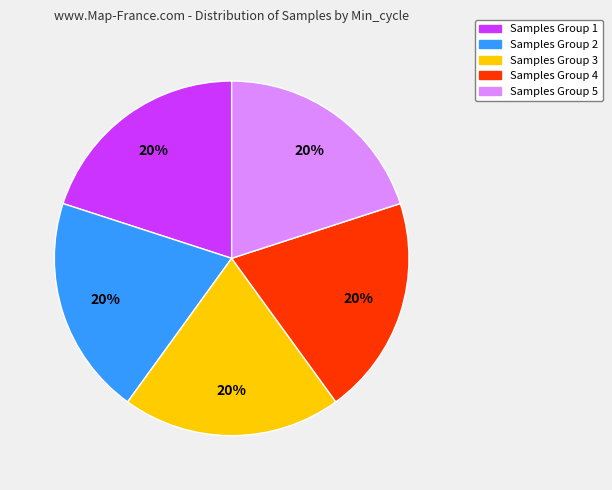

Is there any slice that represents more than half of the pie?

No